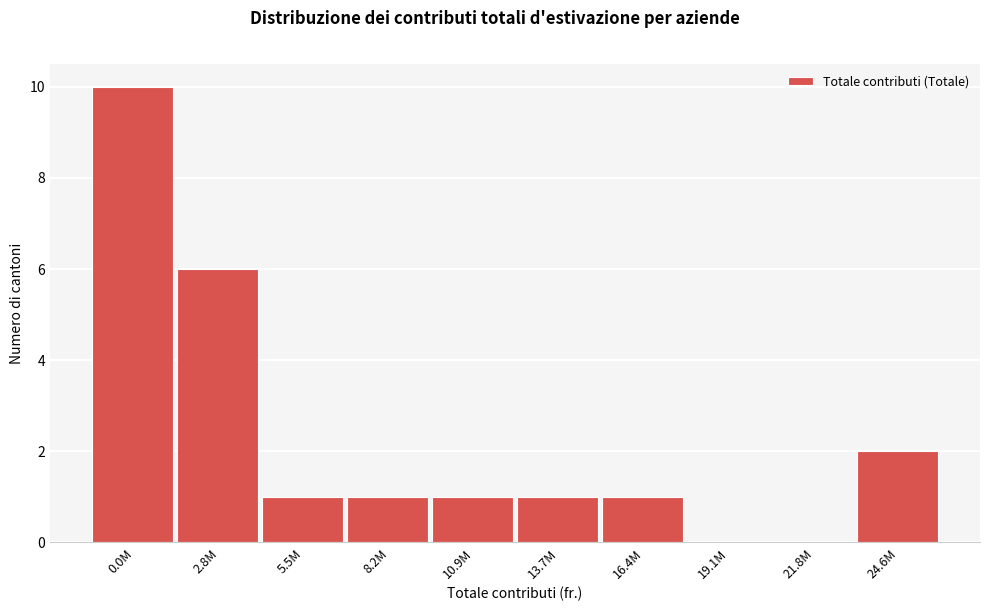

Reading right to left, what are all the values shown in this chart?

24.6M=2	21.8M=0	19.1M=0	16.4M=1	13.7M=1	10.9M=1	8.2M=1	5.5M=1	2.8M=6	0.0M=10